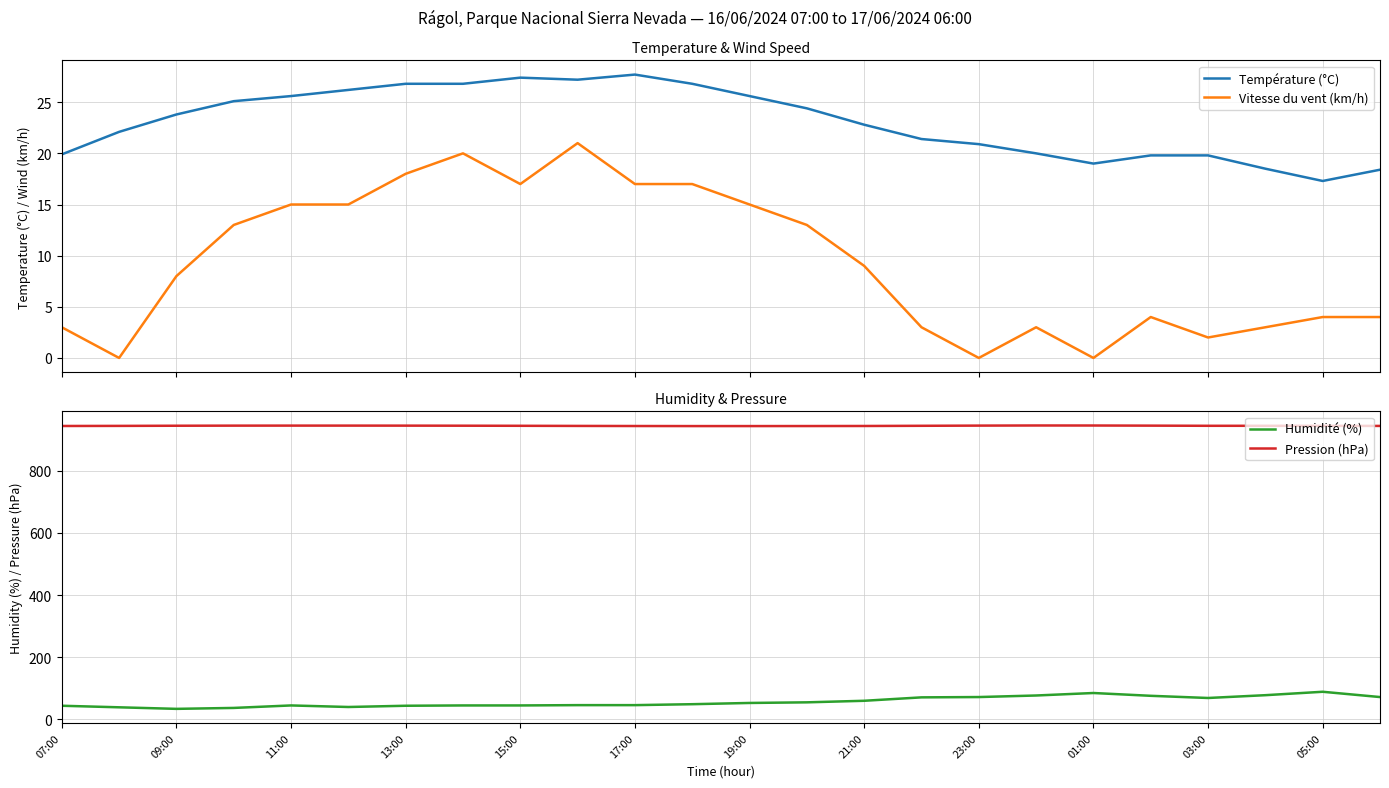

What is the average value of the Vitesse du vent (km/h) series?

9.3